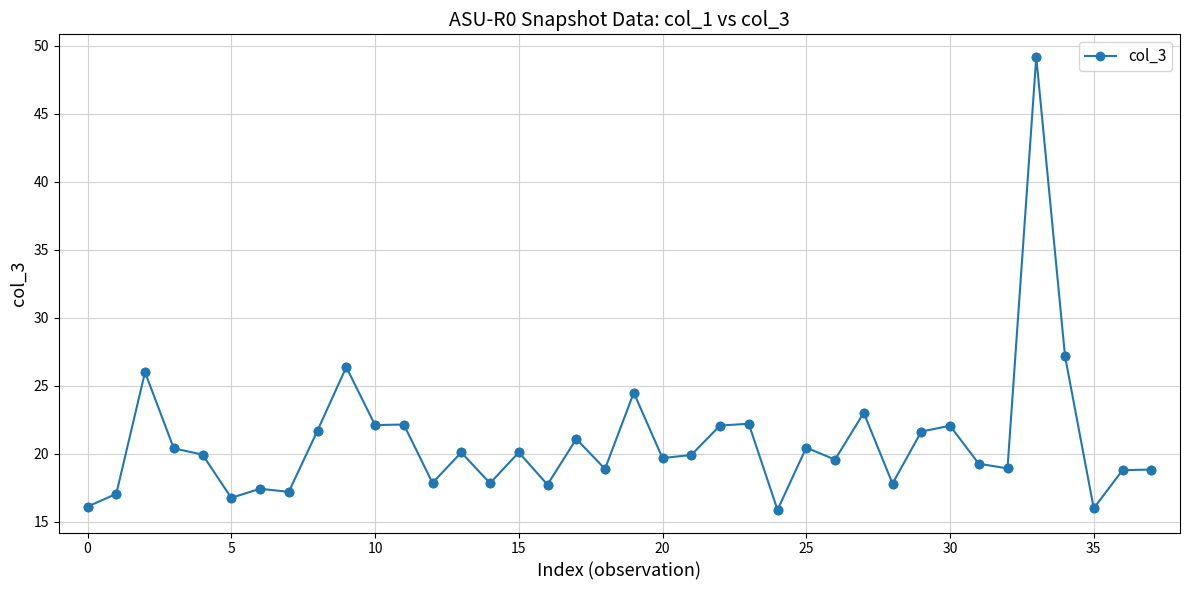

What is the value of the 12th point from the left?

22.1